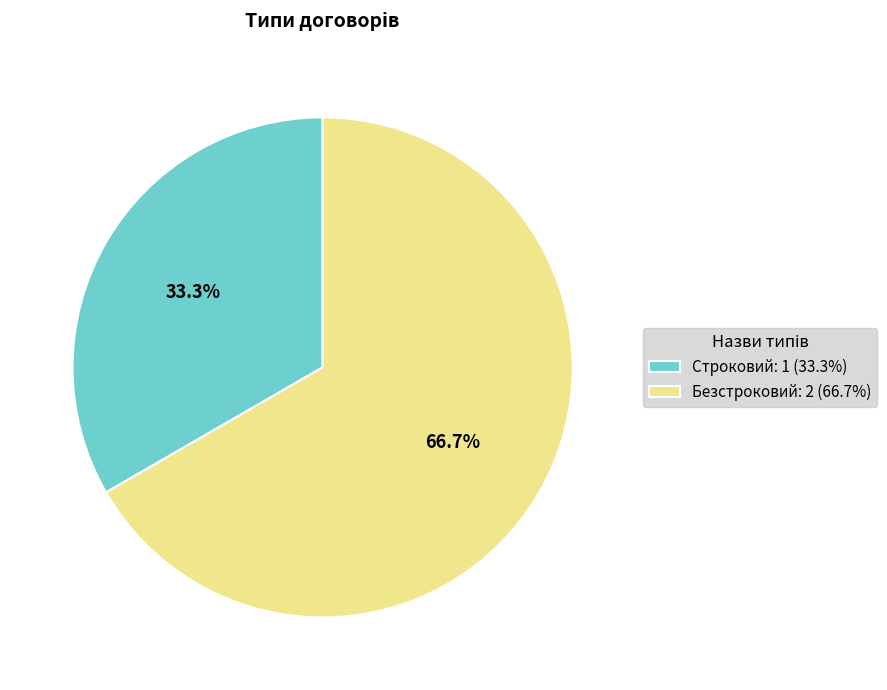

Which slice represents more than half of the pie?

Безстроковий